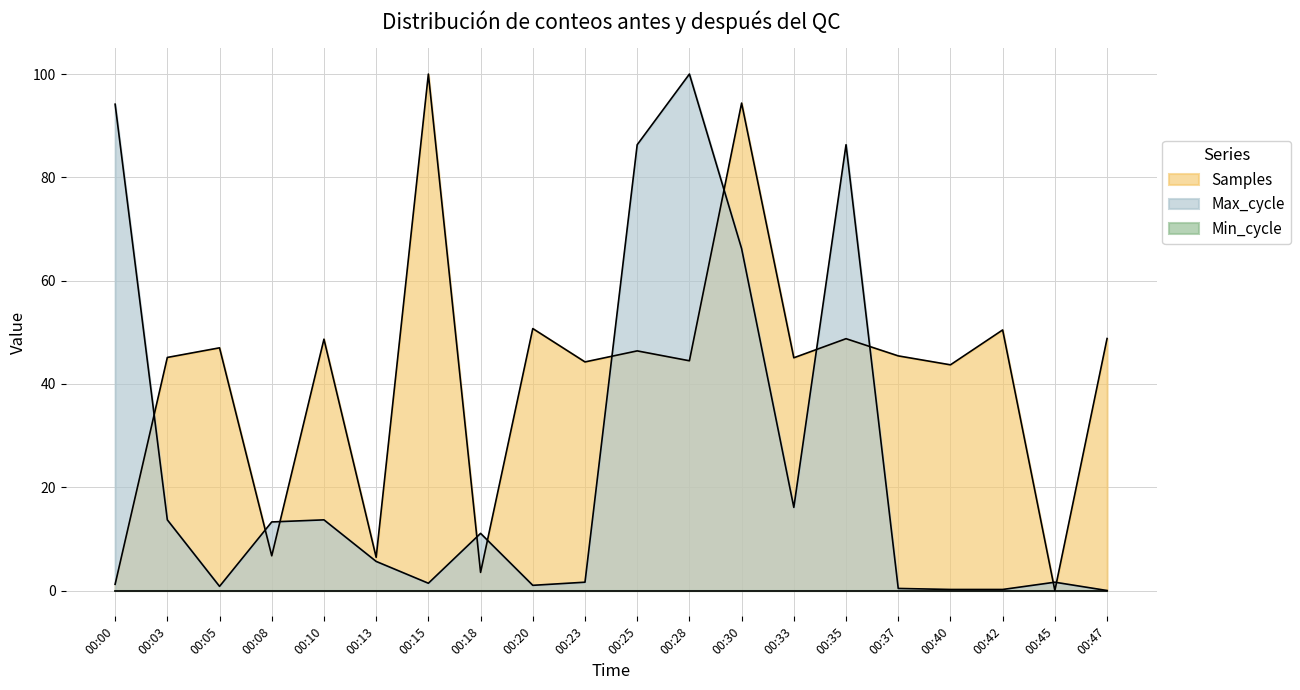

True or false: Samples has a value of 76.0 at 00:10.

False